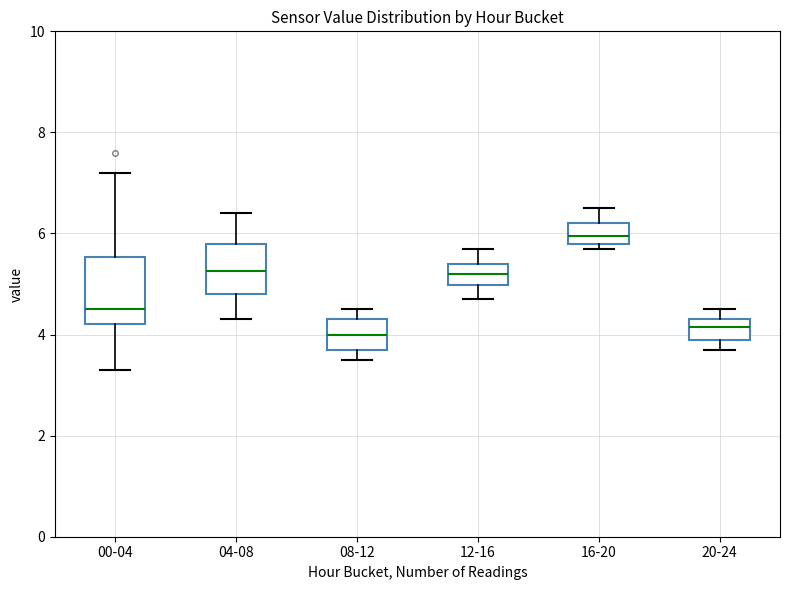

Reading left to right, transcribe this box plot: for each box, give where its median line is, the range the box spans, and where its two whiskers end, as read against the y-axis. The values are not printed on the chart, so give them approximately, as read against the axis.

00-04: median 4.6, box 4.2 to 5.6, whiskers 3.4 to 7.2
04-08: median 5.2, box 4.8 to 5.8, whiskers 4.4 to 6.4
08-12: median 4.0, box 3.8 to 4.4, whiskers 3.6 to 4.6
12-16: median 5.2, box 5.0 to 5.4, whiskers 4.8 to 5.8
16-20: median 6.0, box 5.8 to 6.2, whiskers 5.8 (just below the box's lower edge) to 6.6
20-24: median 4.2, box 4.0 to 4.4, whiskers 3.8 to 4.6